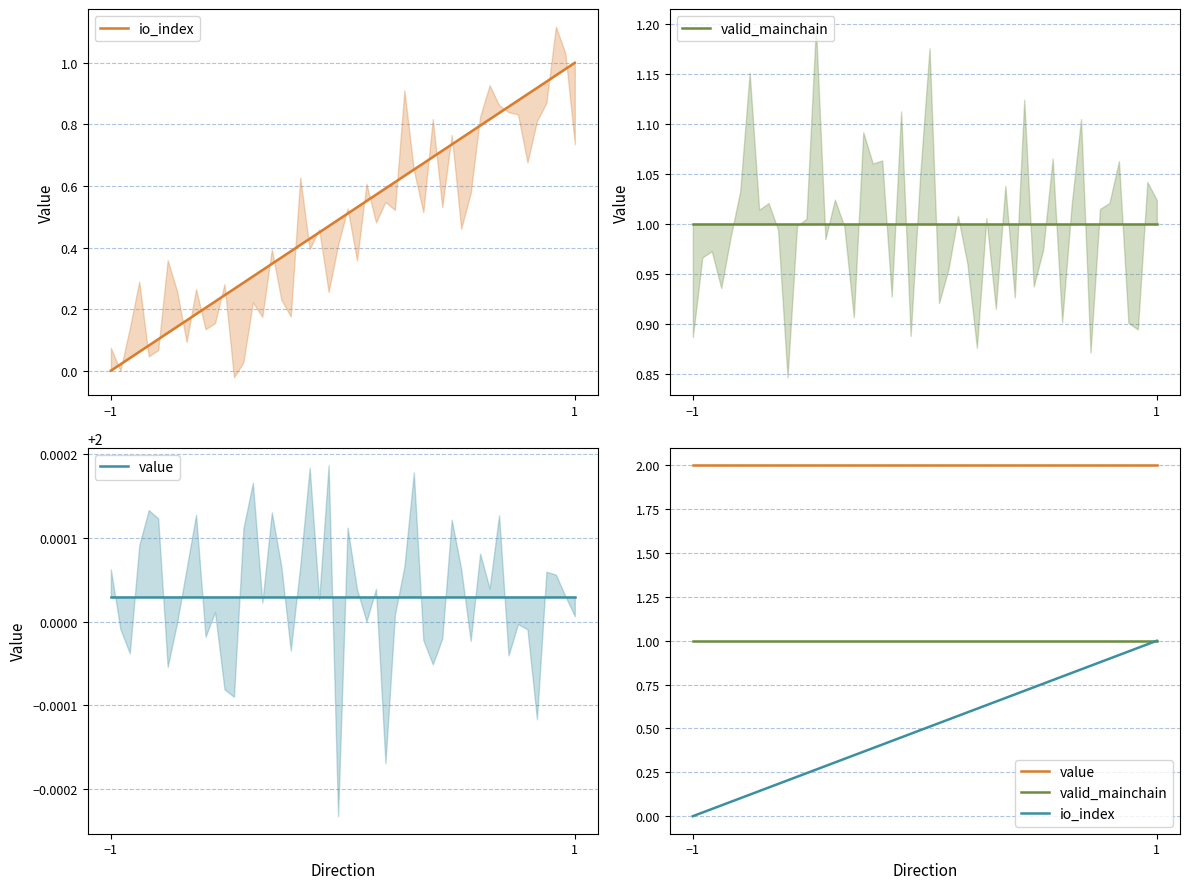

Which label corresponds to the largest value in the chart?

-1